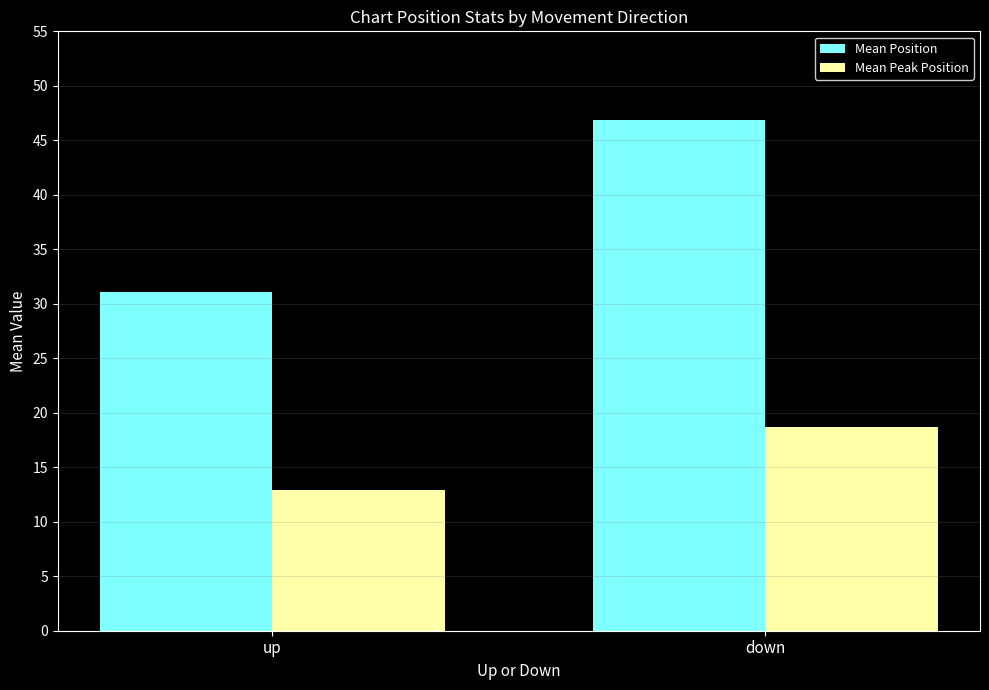

Where is Mean Position nearest to the value 38?

up